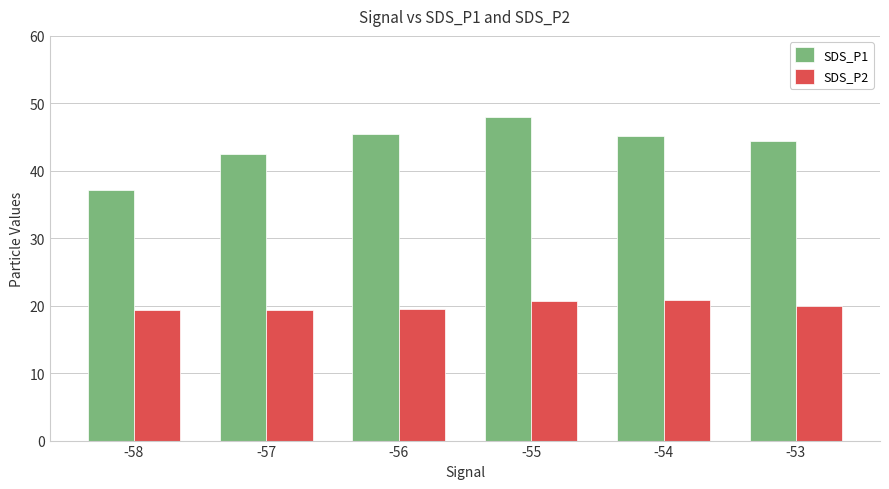

What is the sum of all SDS_P1 values?

262.5